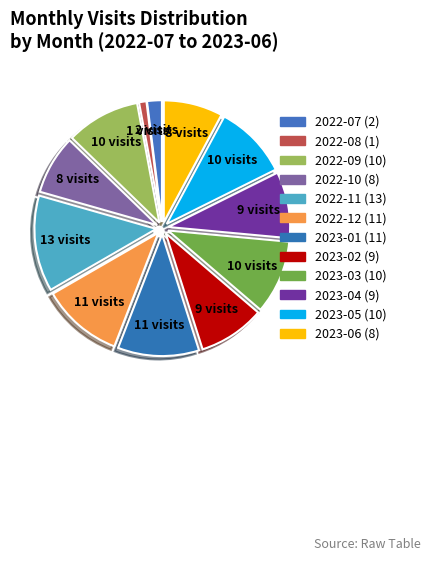

Does any single category account for the majority?

No